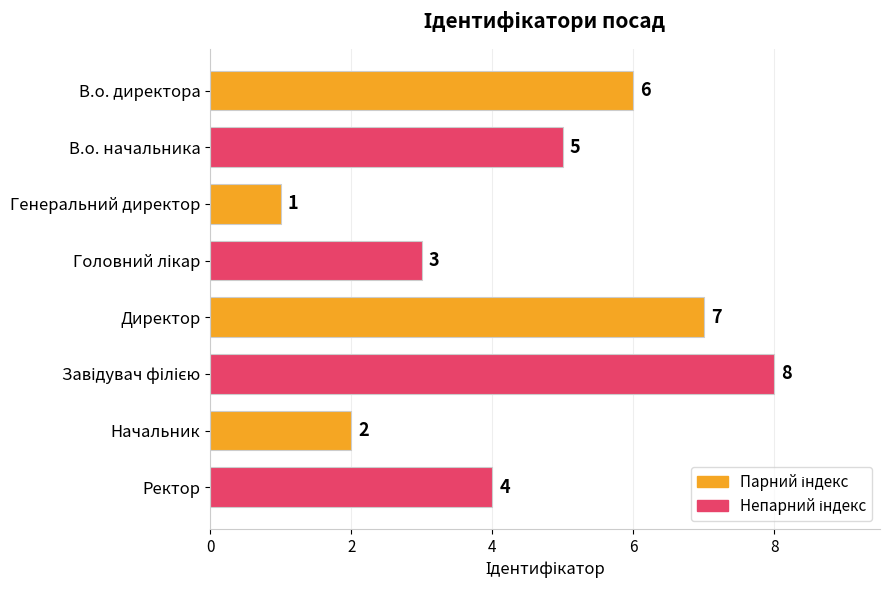

What is the greatest value displayed?

8